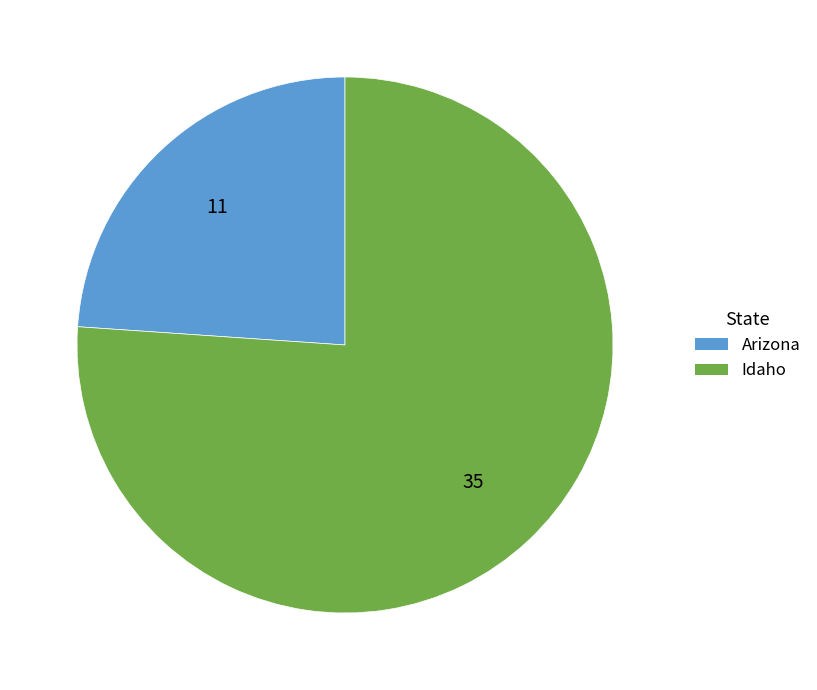

Is the sum of Idaho and Arizona greater than half?

Yes